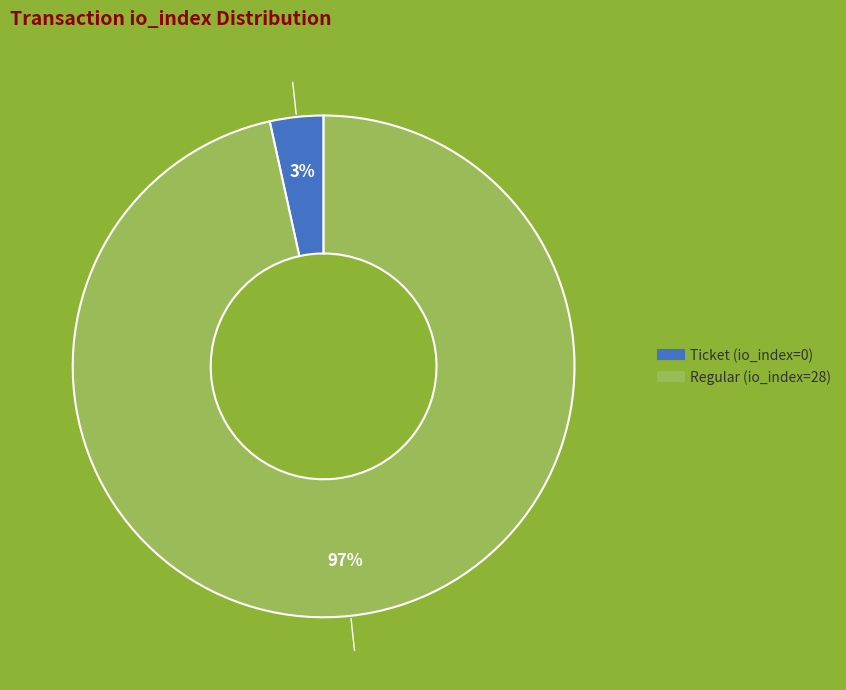

Which category has the biggest portion of the pie?

Regular (io_index=28)